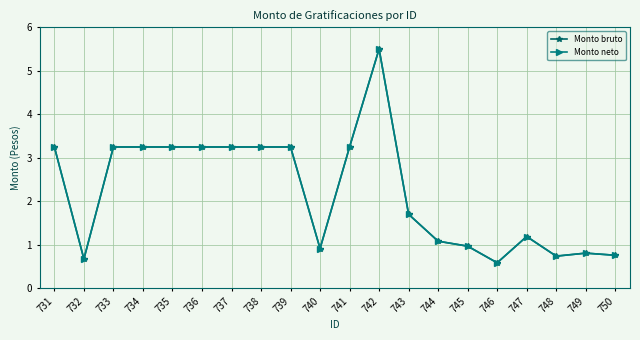

What is the difference between the maximum and second lowest values in the Monto neto series?

4.8